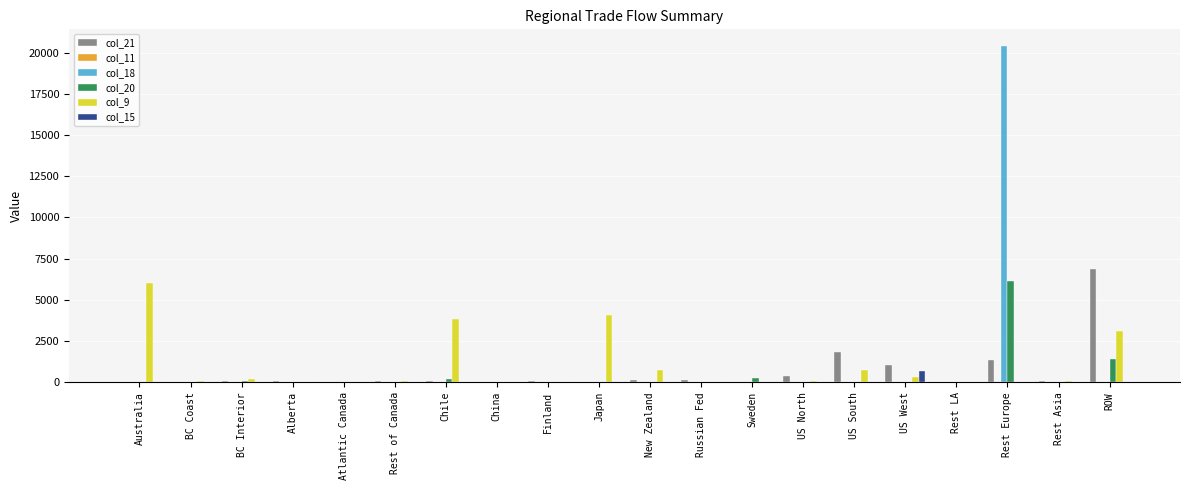

What is the approximate value of col_9 at Rest Asia?

40.0